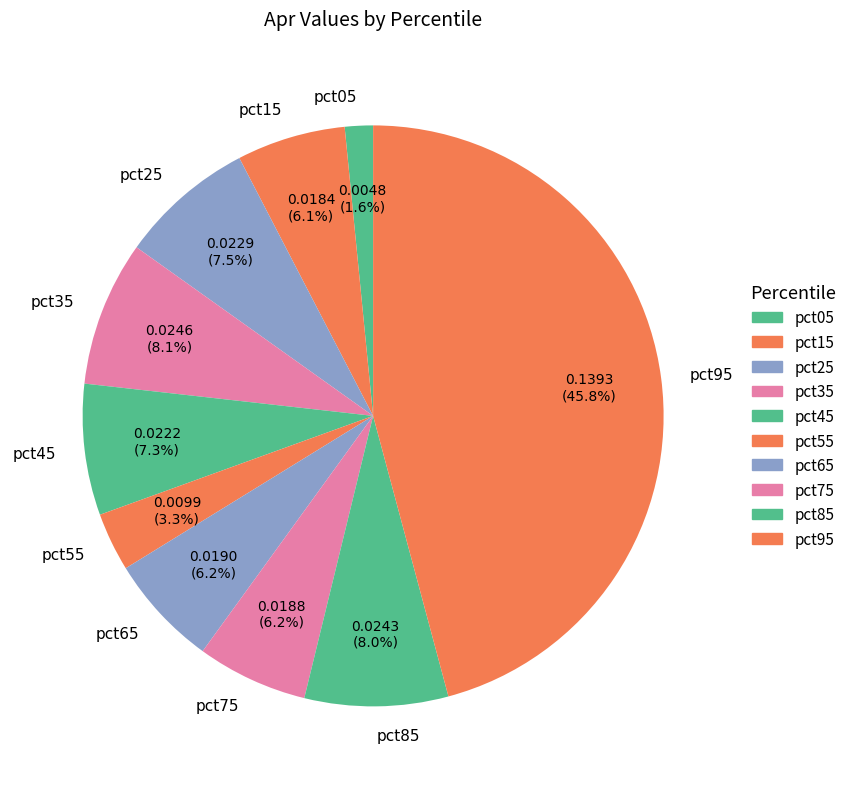

Between pct75 and pct25, which is larger?

pct25